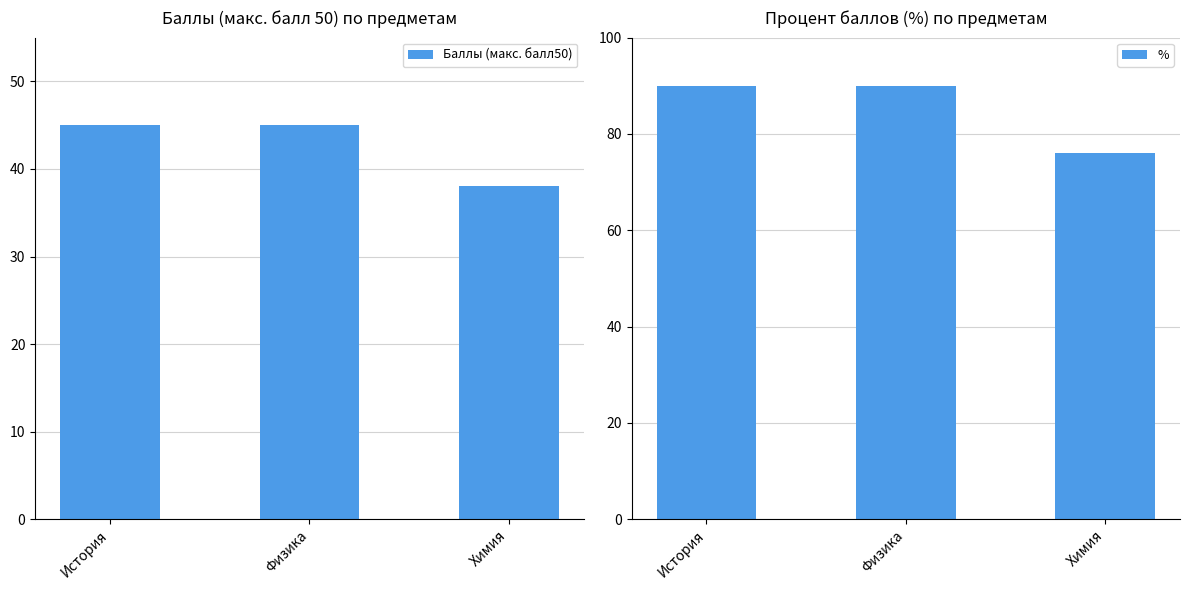

Is the value of % at Химия greater than the value of Баллы (макс. балл50) at История?

Yes